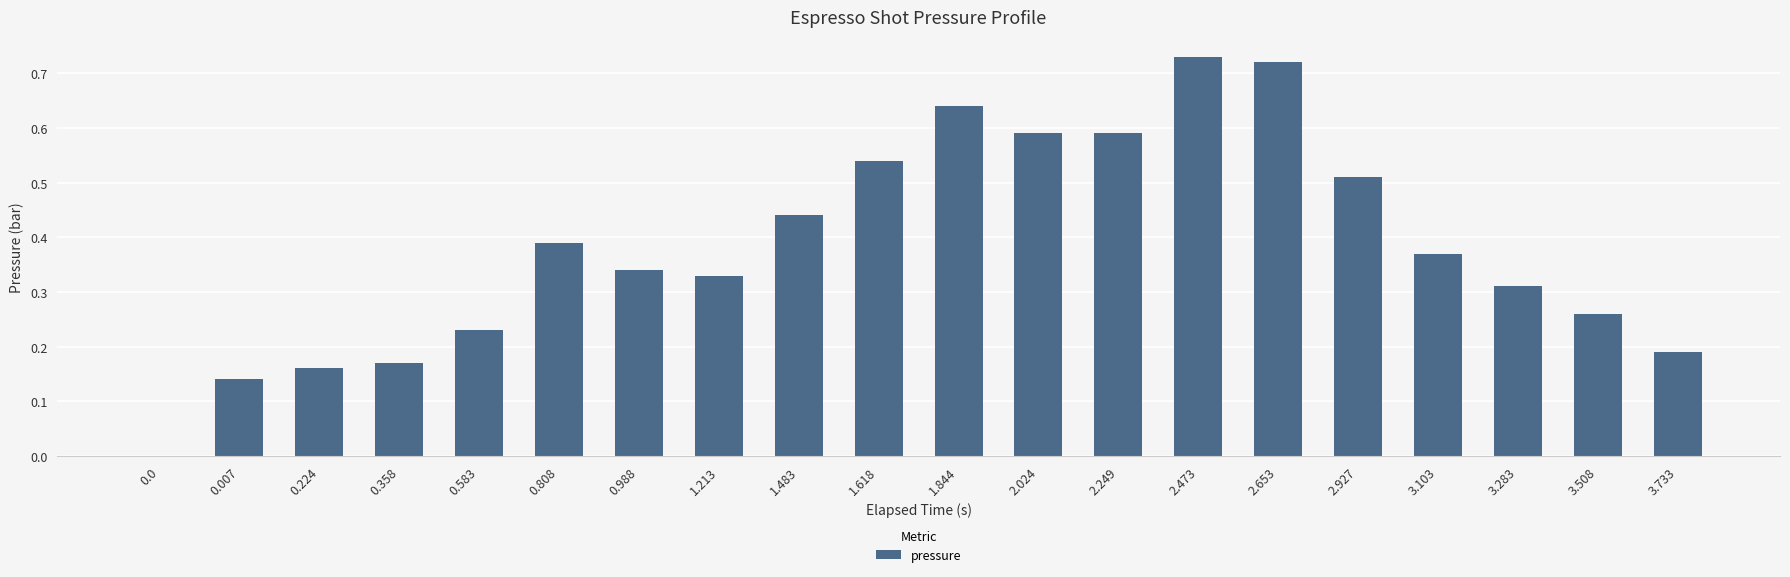

How many distinct data groups are displayed?

1